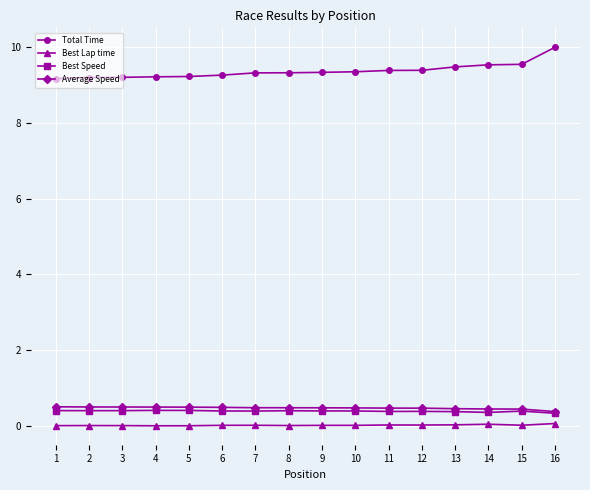

What is the greatest value displayed?

10.0